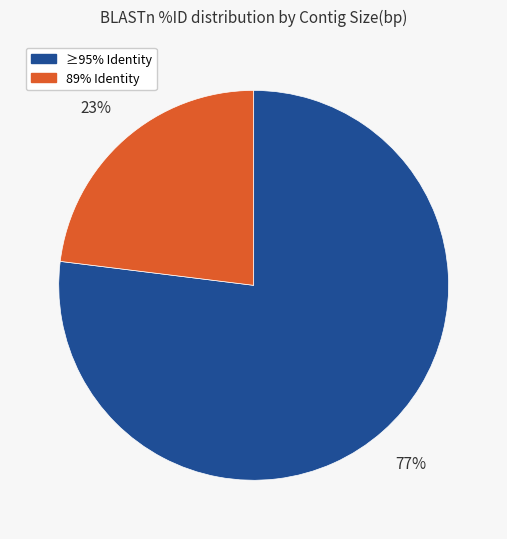

To the nearest percent, what is the average slice percentage?

50%